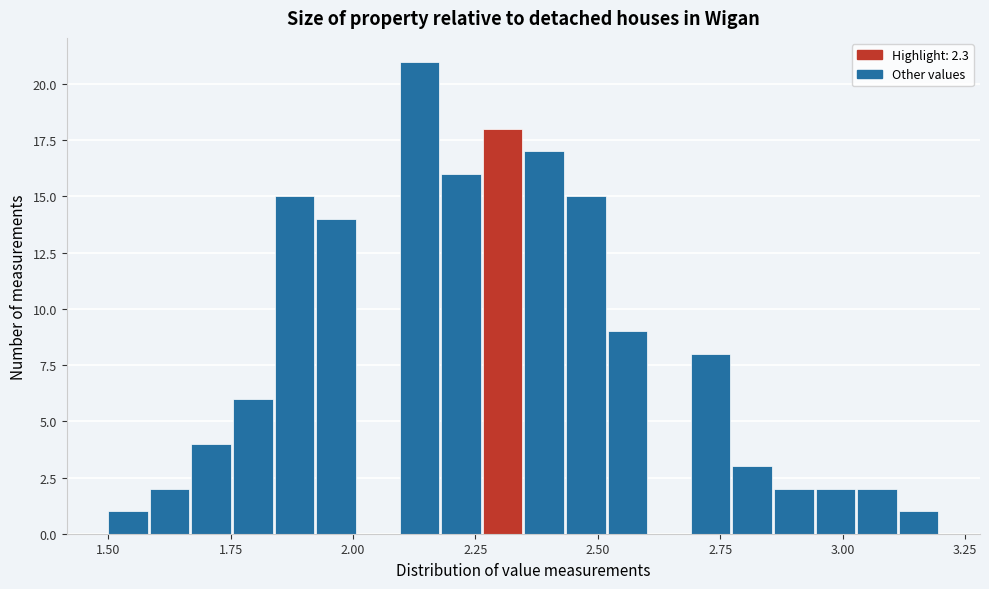

Around what value on the x-axis is the tallest bar? Give the approximate position of its centre, as read against the axis.

2.15